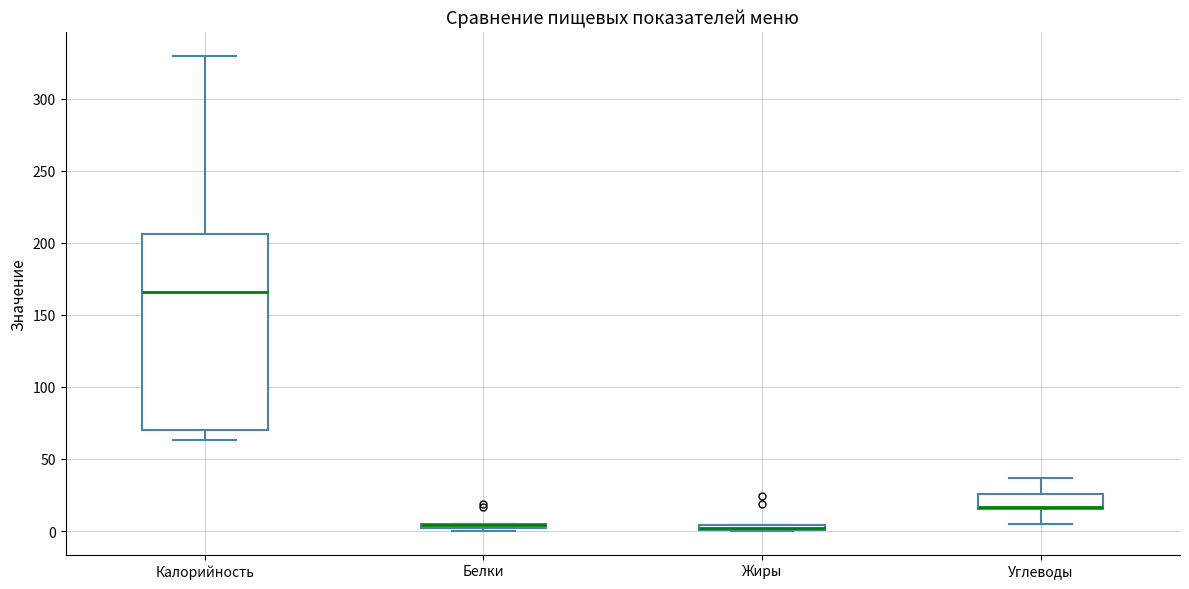

Which box is the tallest, from its lower edge to its upper edge?

Калорийность